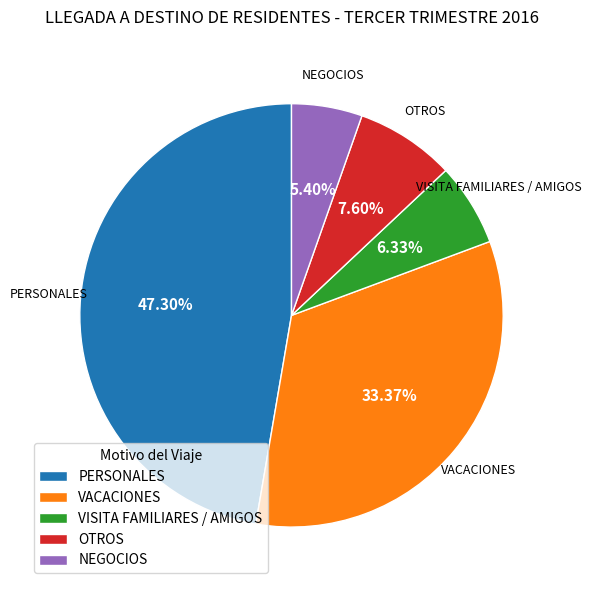

Is there a majority slice in this chart?

No